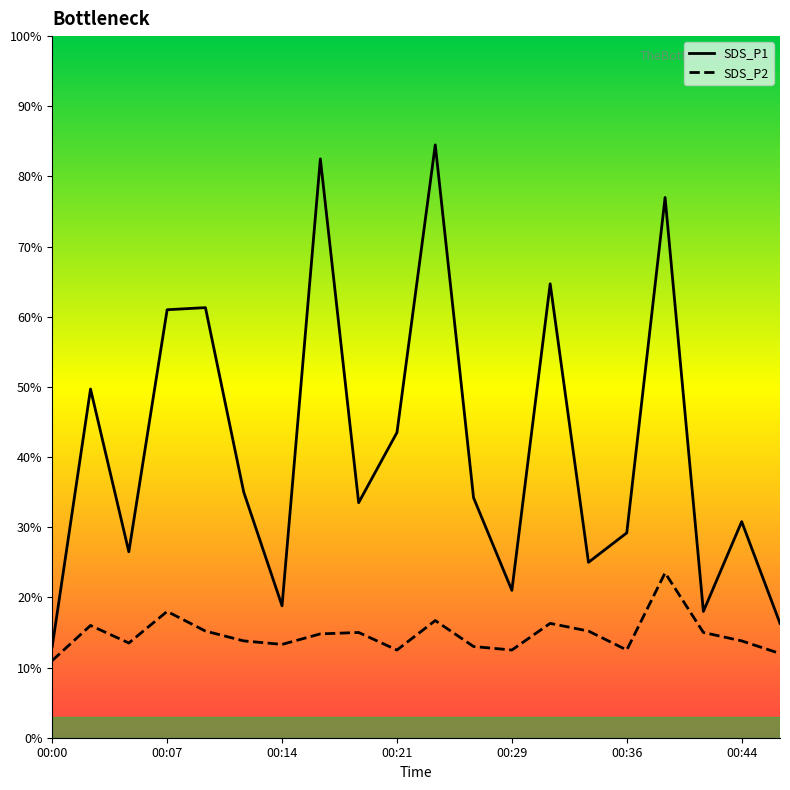

What position from the left is 00:44?

19